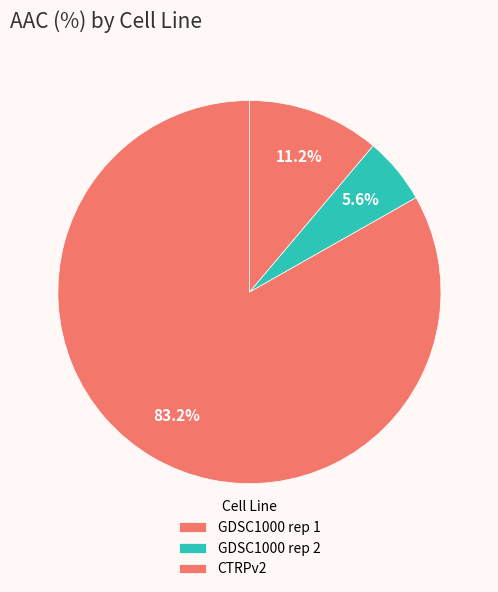

Rank the categories by value from highest to lowest.

GDSC1000 rep 1, CTRPv2, GDSC1000 rep 2